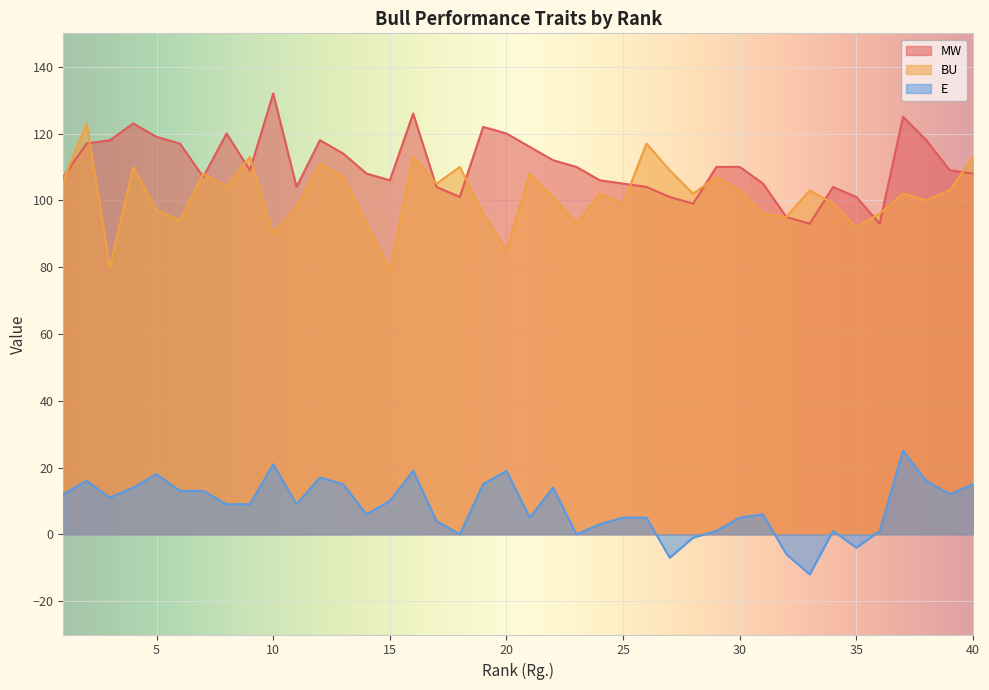

Which series has the widest spread of values?

BU